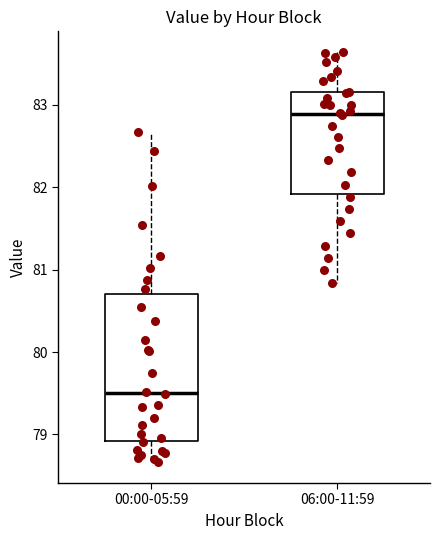

Where does the median line of the box for 00:00-05:59 sit on the y-axis? The values are not printed on the chart, so give them approximately, as read against the axis.

79.5